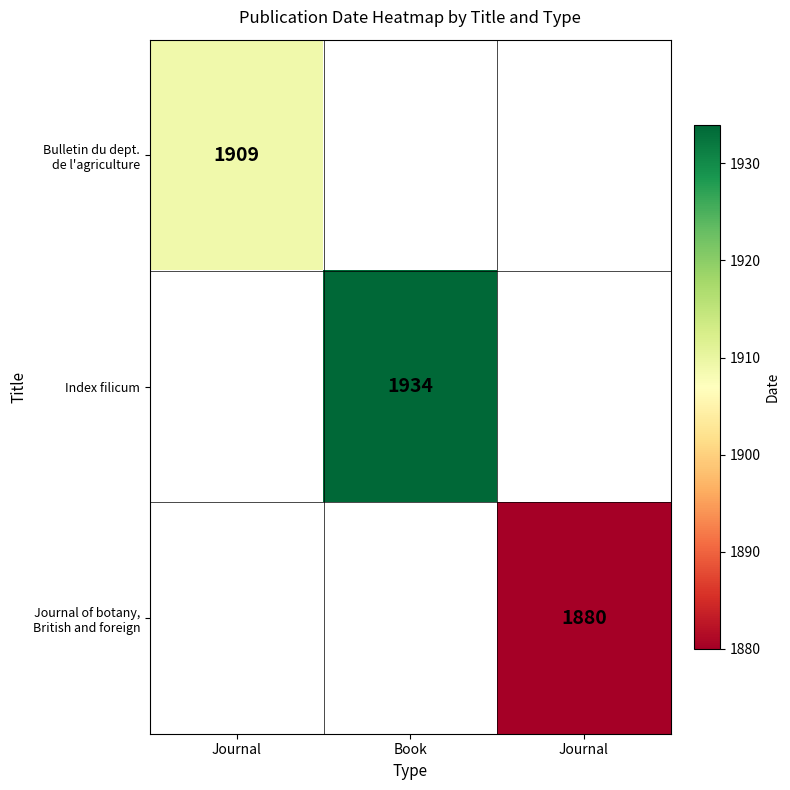

Rank the categories by Journal of botany, British and foreign value from lowest to highest.

Journal, Book, Journal